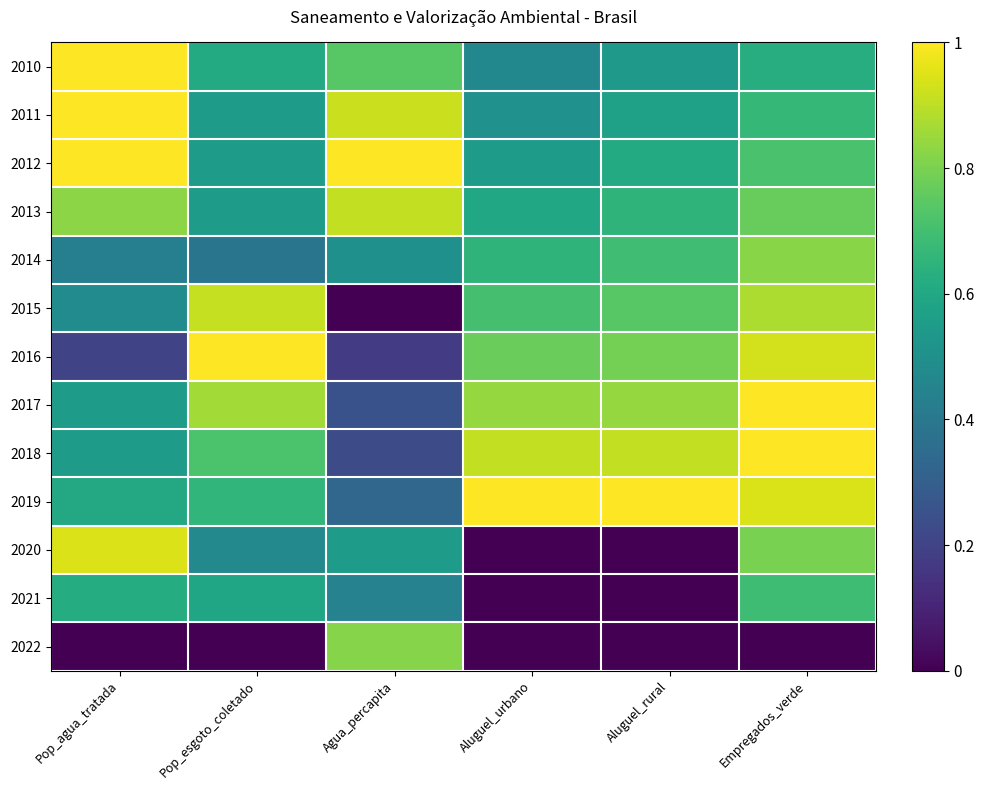

Rank the series by their maximum value, from lowest to highest.

2021, 2022, 2014, 2013, 2015, 2020, 2010, 2011, 2012, 2016, 2017, 2018, 2019